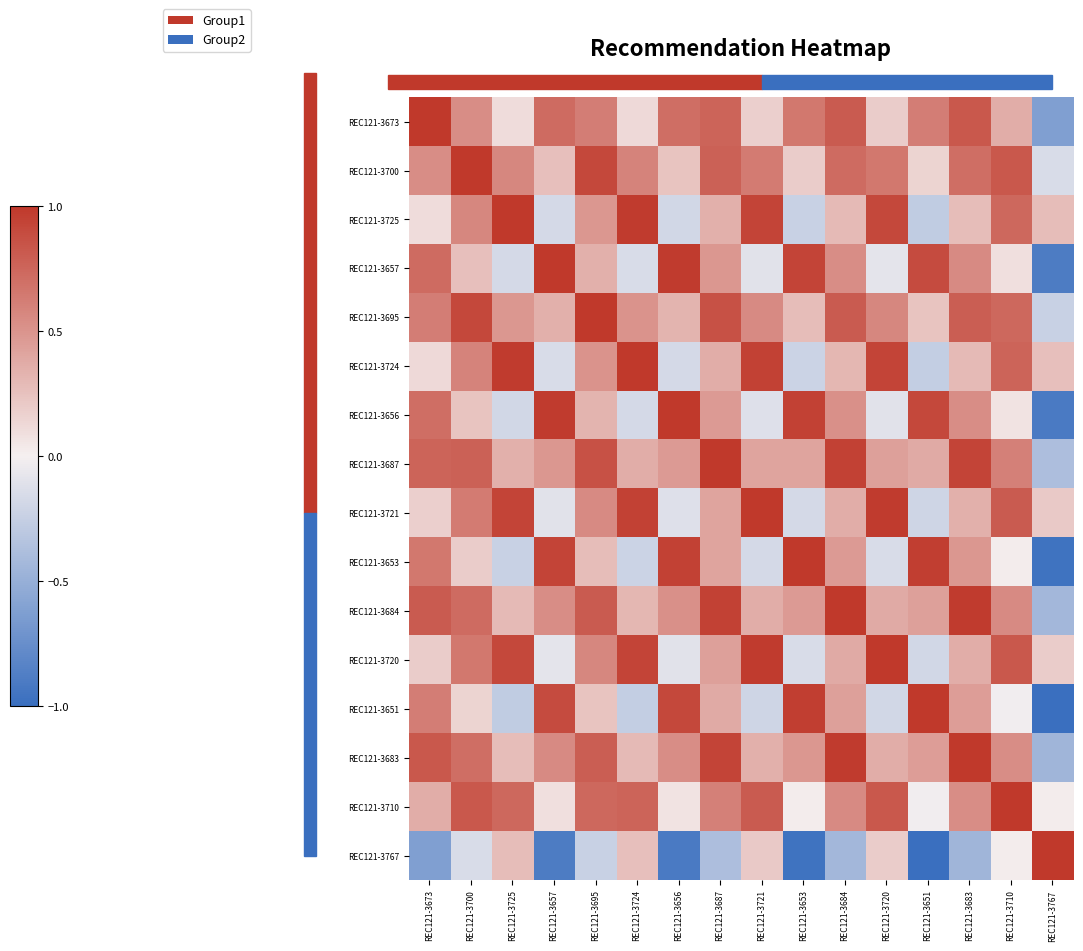

Reading right to left, transcribe all the data shown in this chart.

REC121-3673: REC121-3767=-0.6	REC121-3710=0.4	REC121-3683=0.8	REC121-3651=0.6	REC121-3720=0.2	REC121-3684=0.8	REC121-3653=0.7	REC121-3721=0.2	REC121-3687=0.8	REC121-3656=0.7	REC121-3724=0.1	REC121-3695=0.6	REC121-3657=0.7	REC121-3725=0.1	REC121-3700=0.5	REC121-3673=1.0
REC121-3700: REC121-3767=-0.2	REC121-3710=0.8	REC121-3683=0.7	REC121-3651=0.2	REC121-3720=0.7	REC121-3684=0.7	REC121-3653=0.2	REC121-3721=0.6	REC121-3687=0.8	REC121-3656=0.2	REC121-3724=0.6	REC121-3695=0.9	REC121-3657=0.3	REC121-3725=0.6	REC121-3700=1.0	REC121-3673=0.5
REC121-3725: REC121-3767=0.3	REC121-3710=0.7	REC121-3683=0.3	REC121-3651=-0.3	REC121-3720=0.9	REC121-3684=0.3	REC121-3653=-0.2	REC121-3721=0.9	REC121-3687=0.3	REC121-3656=-0.2	REC121-3724=1.0	REC121-3695=0.5	REC121-3657=-0.2	REC121-3725=1.0	REC121-3700=0.6	REC121-3673=0.1
REC121-3657: REC121-3767=-0.9	REC121-3710=0.1	REC121-3683=0.6	REC121-3651=0.9	REC121-3720=-0.1	REC121-3684=0.5	REC121-3653=0.9	REC121-3721=-0.1	REC121-3687=0.5	REC121-3656=1.0	REC121-3724=-0.2	REC121-3695=0.3	REC121-3657=1.0	REC121-3725=-0.2	REC121-3700=0.3	REC121-3673=0.7
REC121-3695: REC121-3767=-0.2	REC121-3710=0.7	REC121-3683=0.8	REC121-3651=0.2	REC121-3720=0.6	REC121-3684=0.8	REC121-3653=0.3	REC121-3721=0.6	REC121-3687=0.9	REC121-3656=0.3	REC121-3724=0.5	REC121-3695=1.0	REC121-3657=0.3	REC121-3725=0.5	REC121-3700=0.9	REC121-3673=0.6
REC121-3724: REC121-3767=0.3	REC121-3710=0.8	REC121-3683=0.3	REC121-3651=-0.3	REC121-3720=0.9	REC121-3684=0.3	REC121-3653=-0.2	REC121-3721=0.9	REC121-3687=0.4	REC121-3656=-0.2	REC121-3724=1.0	REC121-3695=0.5	REC121-3657=-0.2	REC121-3725=1.0	REC121-3700=0.6	REC121-3673=0.1
REC121-3656: REC121-3767=-0.9	REC121-3710=0.1	REC121-3683=0.5	REC121-3651=0.9	REC121-3720=-0.1	REC121-3684=0.5	REC121-3653=0.9	REC121-3721=-0.1	REC121-3687=0.5	REC121-3656=1.0	REC121-3724=-0.2	REC121-3695=0.3	REC121-3657=1.0	REC121-3725=-0.2	REC121-3700=0.2	REC121-3673=0.7
REC121-3687: REC121-3767=-0.4	REC121-3710=0.6	REC121-3683=0.9	REC121-3651=0.4	REC121-3720=0.4	REC121-3684=0.9	REC121-3653=0.4	REC121-3721=0.4	REC121-3687=1.0	REC121-3656=0.5	REC121-3724=0.4	REC121-3695=0.9	REC121-3657=0.5	REC121-3725=0.3	REC121-3700=0.8	REC121-3673=0.8
REC121-3721: REC121-3767=0.2	REC121-3710=0.8	REC121-3683=0.3	REC121-3651=-0.2	REC121-3720=1.0	REC121-3684=0.4	REC121-3653=-0.2	REC121-3721=1.0	REC121-3687=0.4	REC121-3656=-0.1	REC121-3724=0.9	REC121-3695=0.6	REC121-3657=-0.1	REC121-3725=0.9	REC121-3700=0.6	REC121-3673=0.2
REC121-3653: REC121-3767=-1.0	REC121-3710=0.0	REC121-3683=0.5	REC121-3651=1.0	REC121-3720=-0.2	REC121-3684=0.5	REC121-3653=1.0	REC121-3721=-0.2	REC121-3687=0.4	REC121-3656=0.9	REC121-3724=-0.2	REC121-3695=0.3	REC121-3657=0.9	REC121-3725=-0.2	REC121-3700=0.2	REC121-3673=0.7
REC121-3684: REC121-3767=-0.4	REC121-3710=0.6	REC121-3683=1.0	REC121-3651=0.4	REC121-3720=0.4	REC121-3684=1.0	REC121-3653=0.5	REC121-3721=0.4	REC121-3687=0.9	REC121-3656=0.5	REC121-3724=0.3	REC121-3695=0.8	REC121-3657=0.5	REC121-3725=0.3	REC121-3700=0.7	REC121-3673=0.8
REC121-3720: REC121-3767=0.2	REC121-3710=0.8	REC121-3683=0.4	REC121-3651=-0.2	REC121-3720=1.0	REC121-3684=0.4	REC121-3653=-0.2	REC121-3721=1.0	REC121-3687=0.4	REC121-3656=-0.1	REC121-3724=0.9	REC121-3695=0.6	REC121-3657=-0.1	REC121-3725=0.9	REC121-3700=0.7	REC121-3673=0.2
REC121-3651: REC121-3767=-1.0	REC121-3710=-0.0	REC121-3683=0.4	REC121-3651=1.0	REC121-3720=-0.2	REC121-3684=0.4	REC121-3653=1.0	REC121-3721=-0.2	REC121-3687=0.4	REC121-3656=0.9	REC121-3724=-0.3	REC121-3695=0.2	REC121-3657=0.9	REC121-3725=-0.3	REC121-3700=0.2	REC121-3673=0.6
REC121-3683: REC121-3767=-0.4	REC121-3710=0.5	REC121-3683=1.0	REC121-3651=0.4	REC121-3720=0.4	REC121-3684=1.0	REC121-3653=0.5	REC121-3721=0.3	REC121-3687=0.9	REC121-3656=0.5	REC121-3724=0.3	REC121-3695=0.8	REC121-3657=0.6	REC121-3725=0.3	REC121-3700=0.7	REC121-3673=0.8
REC121-3710: REC121-3767=0.0	REC121-3710=1.0	REC121-3683=0.5	REC121-3651=-0.0	REC121-3720=0.8	REC121-3684=0.6	REC121-3653=0.0	REC121-3721=0.8	REC121-3687=0.6	REC121-3656=0.1	REC121-3724=0.8	REC121-3695=0.7	REC121-3657=0.1	REC121-3725=0.7	REC121-3700=0.8	REC121-3673=0.4
REC121-3767: REC121-3767=1.0	REC121-3710=0.0	REC121-3683=-0.4	REC121-3651=-1.0	REC121-3720=0.2	REC121-3684=-0.4	REC121-3653=-1.0	REC121-3721=0.2	REC121-3687=-0.4	REC121-3656=-0.9	REC121-3724=0.3	REC121-3695=-0.2	REC121-3657=-0.9	REC121-3725=0.3	REC121-3700=-0.2	REC121-3673=-0.6